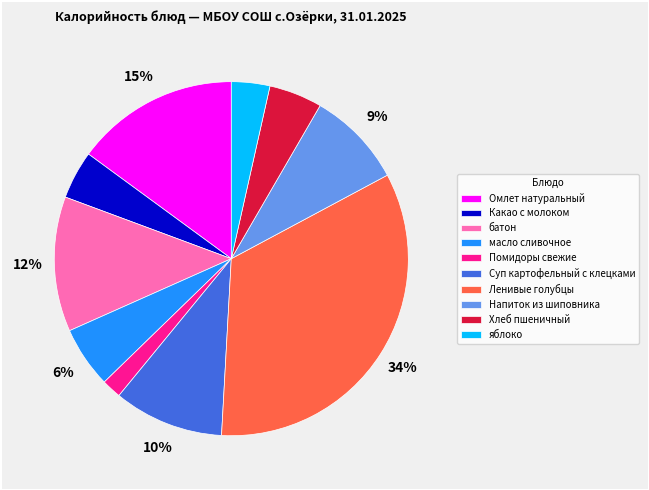

Does Хлеб пшеничный represent more than half of the total?

No